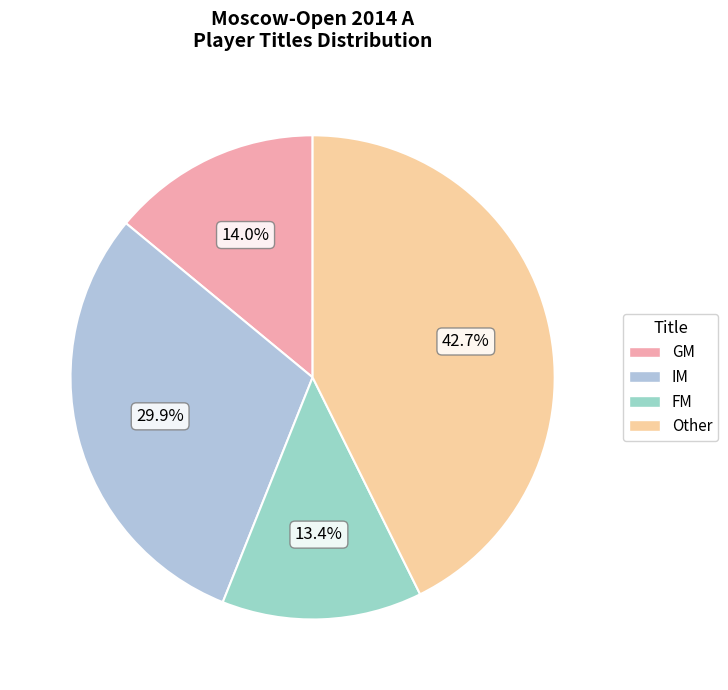

What is the ratio of the value at Other to the value at GM?

3.0